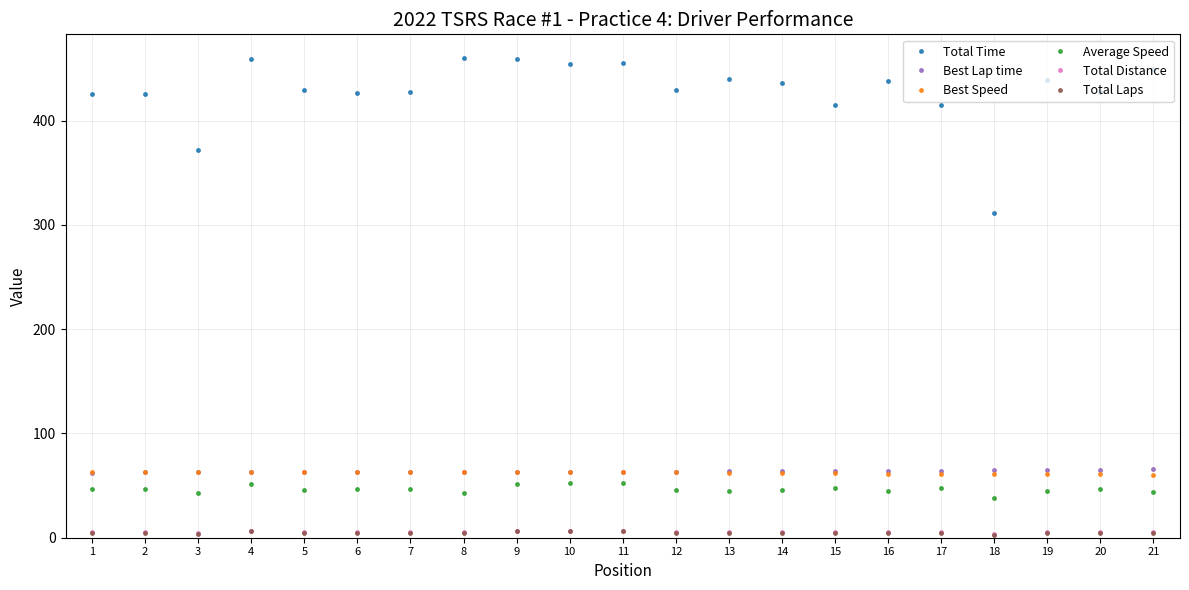

How many categories are shown in the chart?

21